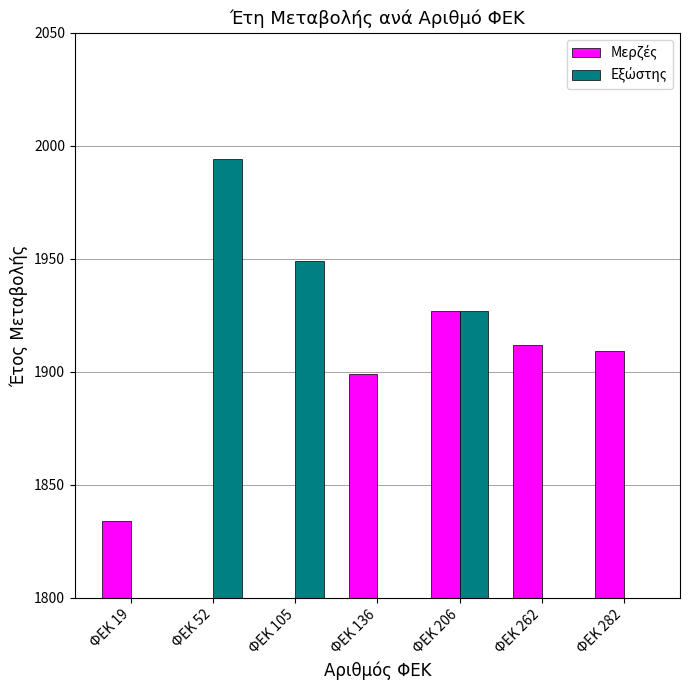

Is it true that Εξώστης equals -1005 at ΦΕΚ 262?

False